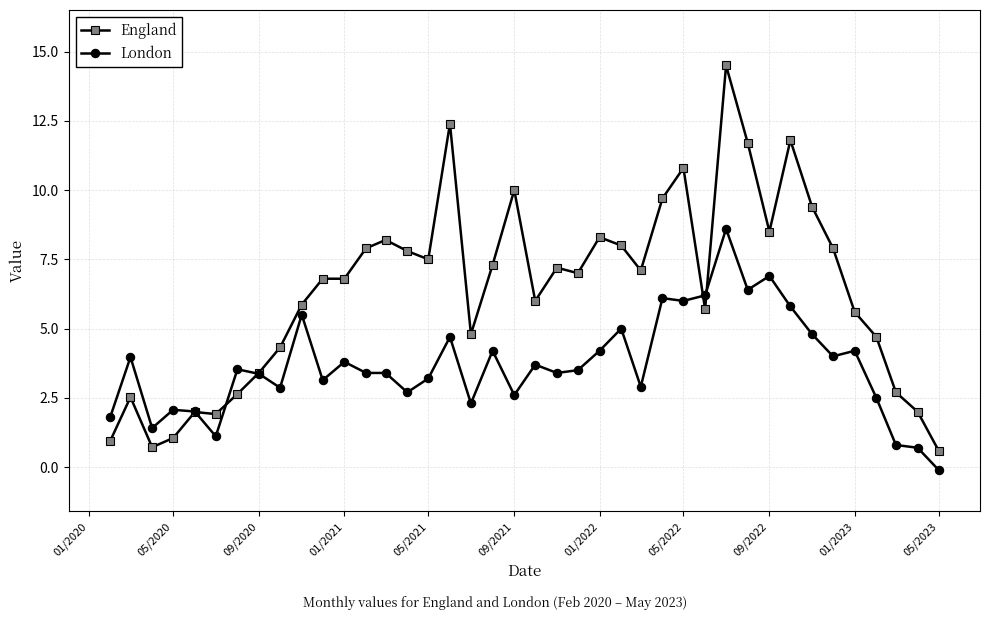

What is the highest value of the London series?

8.6